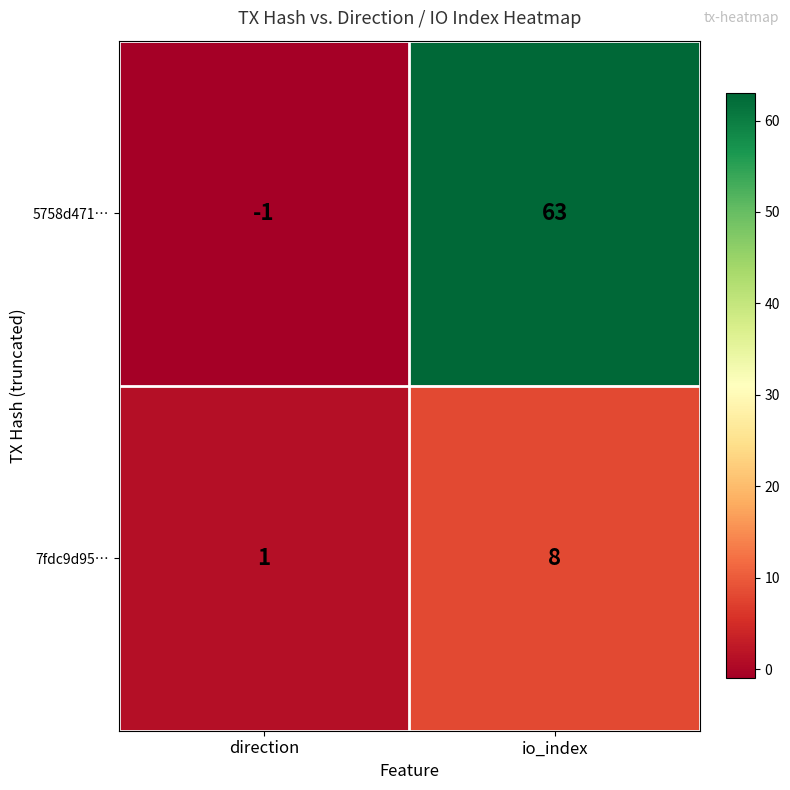

Reading left to right, transcribe all the data shown in this chart.

5758d471…: -1	63
7fdc9d95…: 1	8